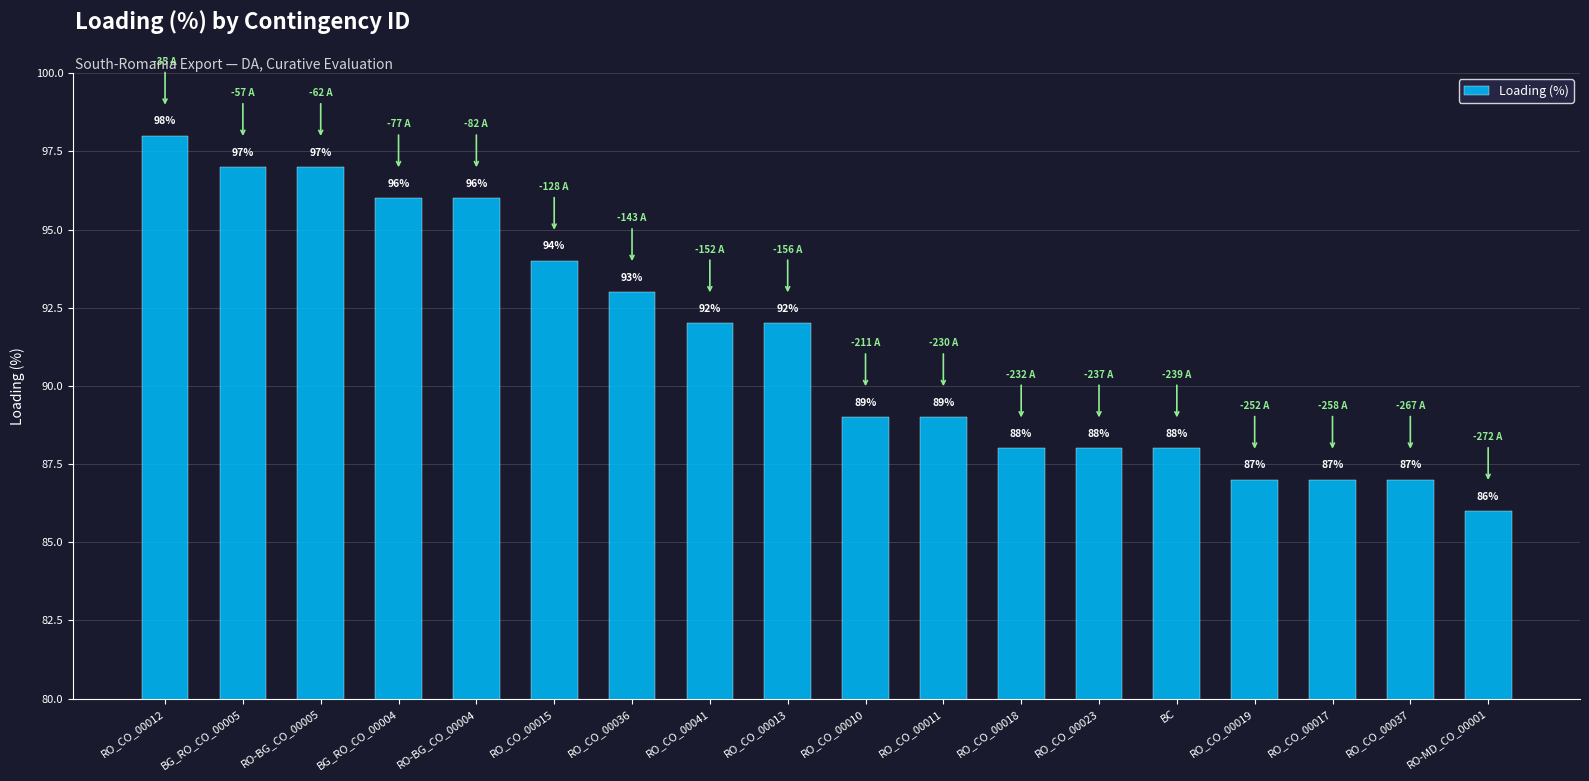

Does the chart contain stacked bars?

No